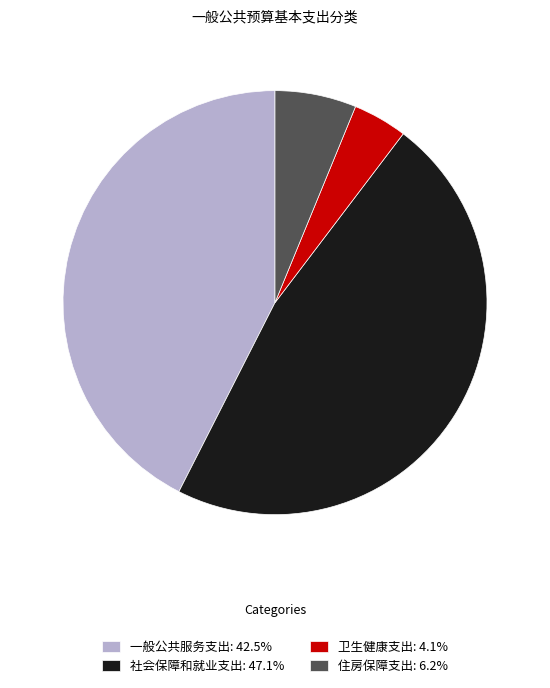

What is the ratio of the value at 社会保障和就业支出: 47.1% to the value at 一般公共服务支出: 42.5%?

1.1